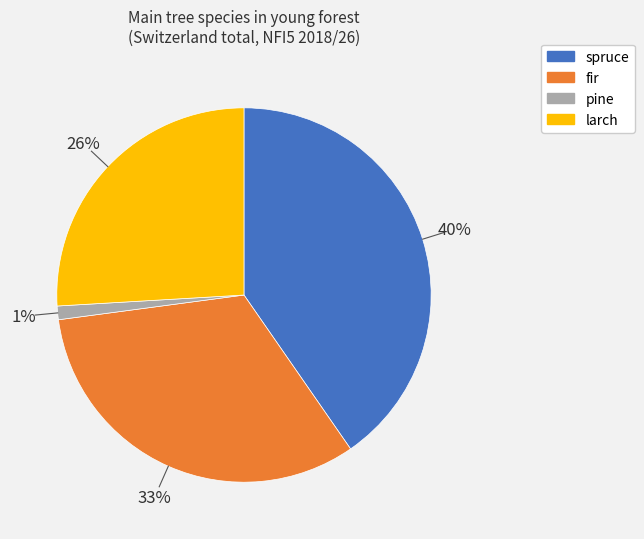

Combined, do larch and pine account for over 50%?

No